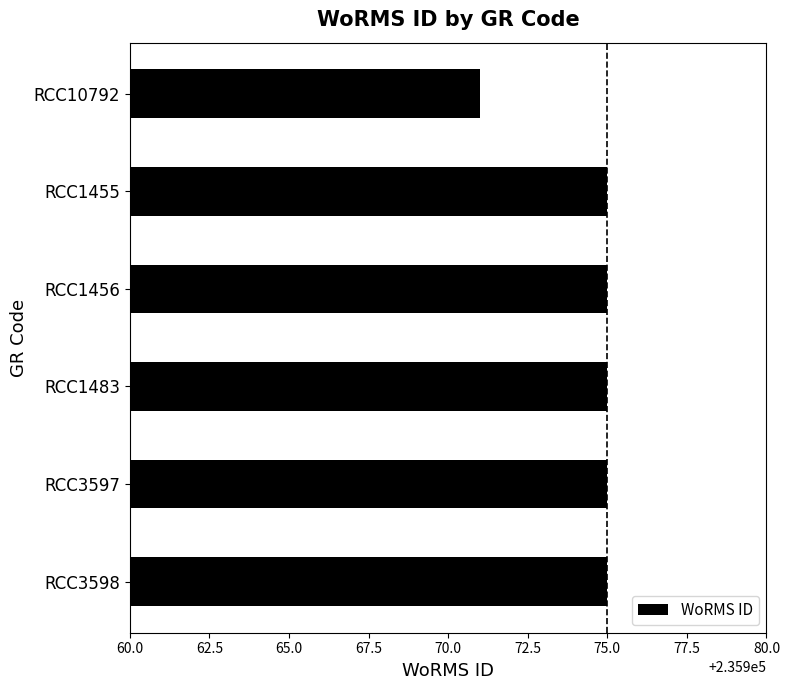

The value at RCC3598 is 372223. True or false?

False